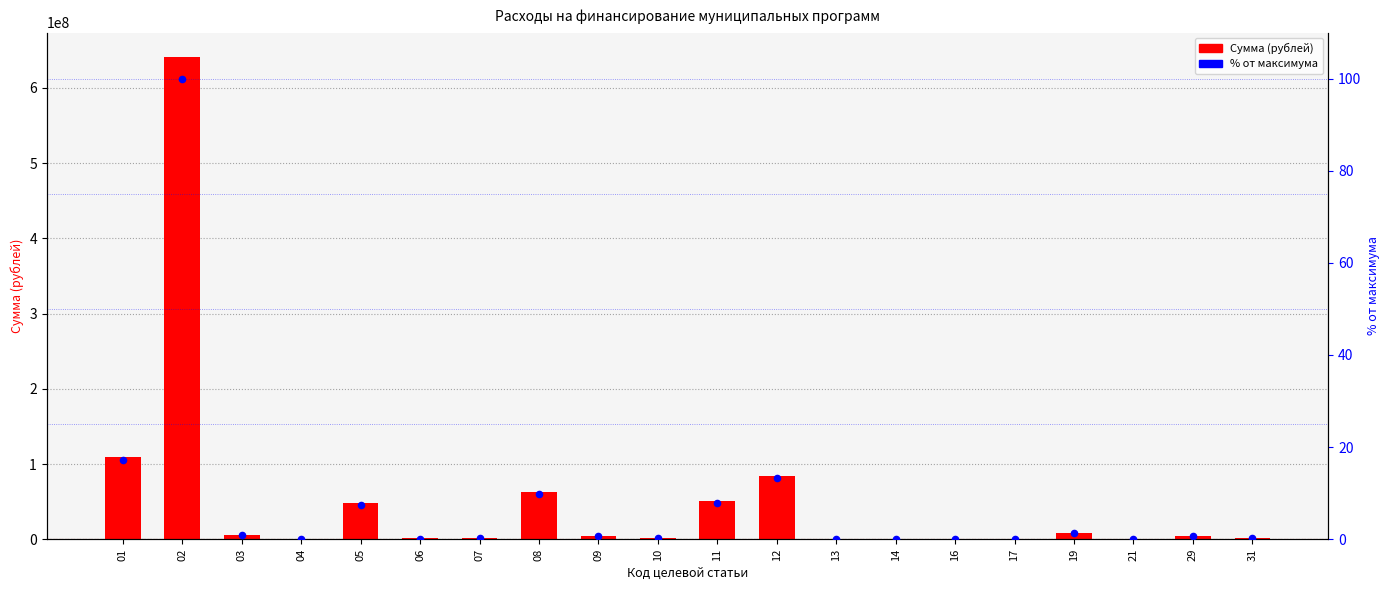

Which series has the largest Y range (max minus min)?

Сумма